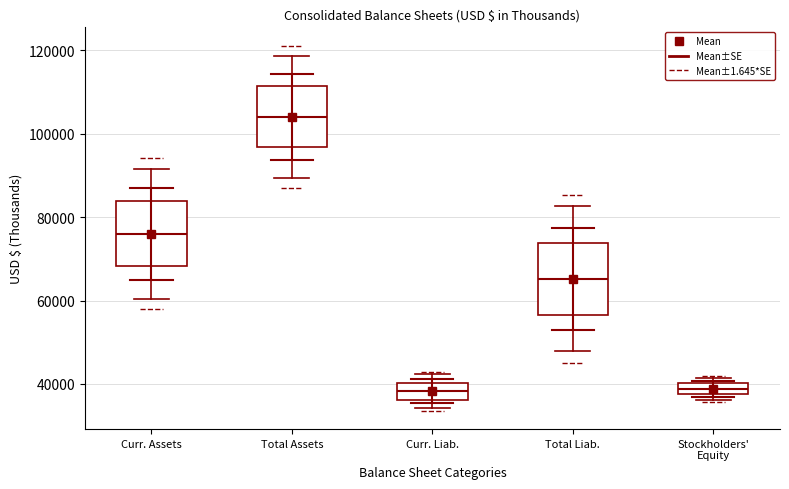

Which box has the highest median line?

Total Assets